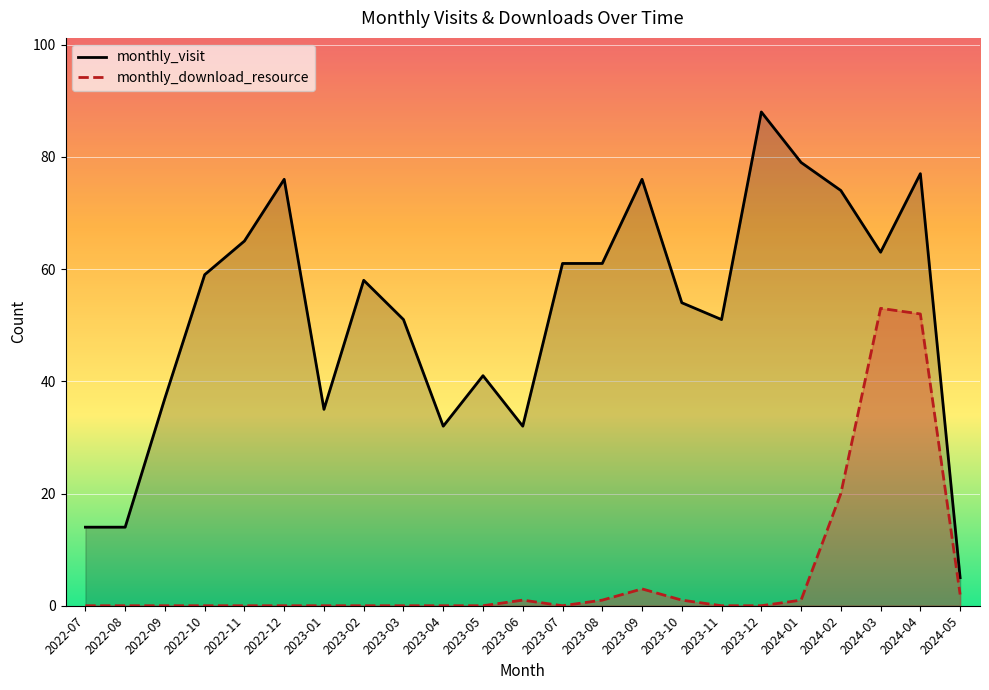

Reading right to left, transcribe all the data shown in this chart.

monthly_visit: 5	77	63	74	79	88	51	54	76	61	61	32	41	32	51	58	35	76	65	59	37	14	14
monthly_download_resource: 2	52	53	20	1	0	0	1	3	1	0	1	0	0	0	0	0	0	0	0	0	0	0